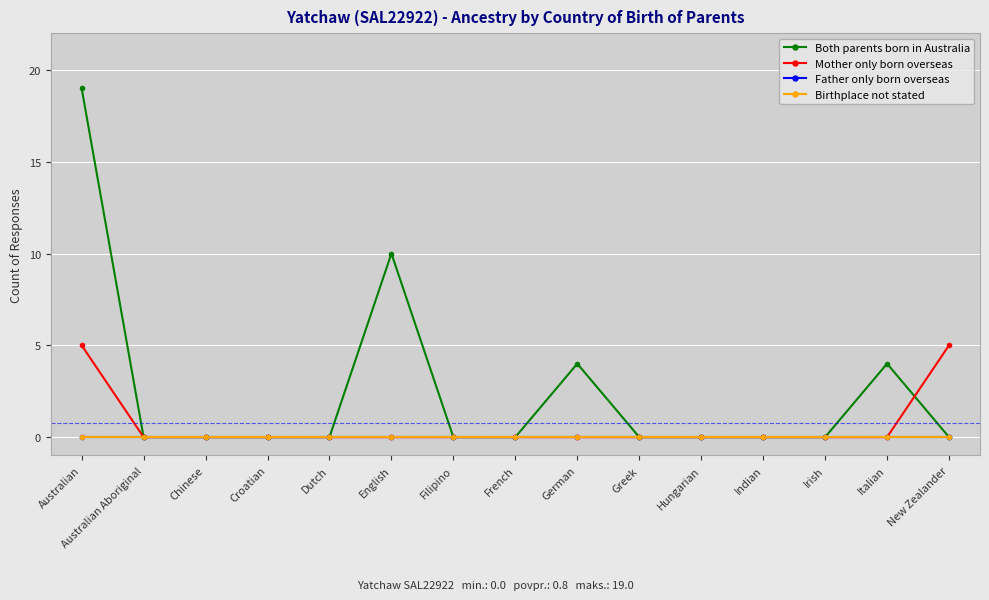

How many interior local peaks does the Both parents born in Australia series have?

3